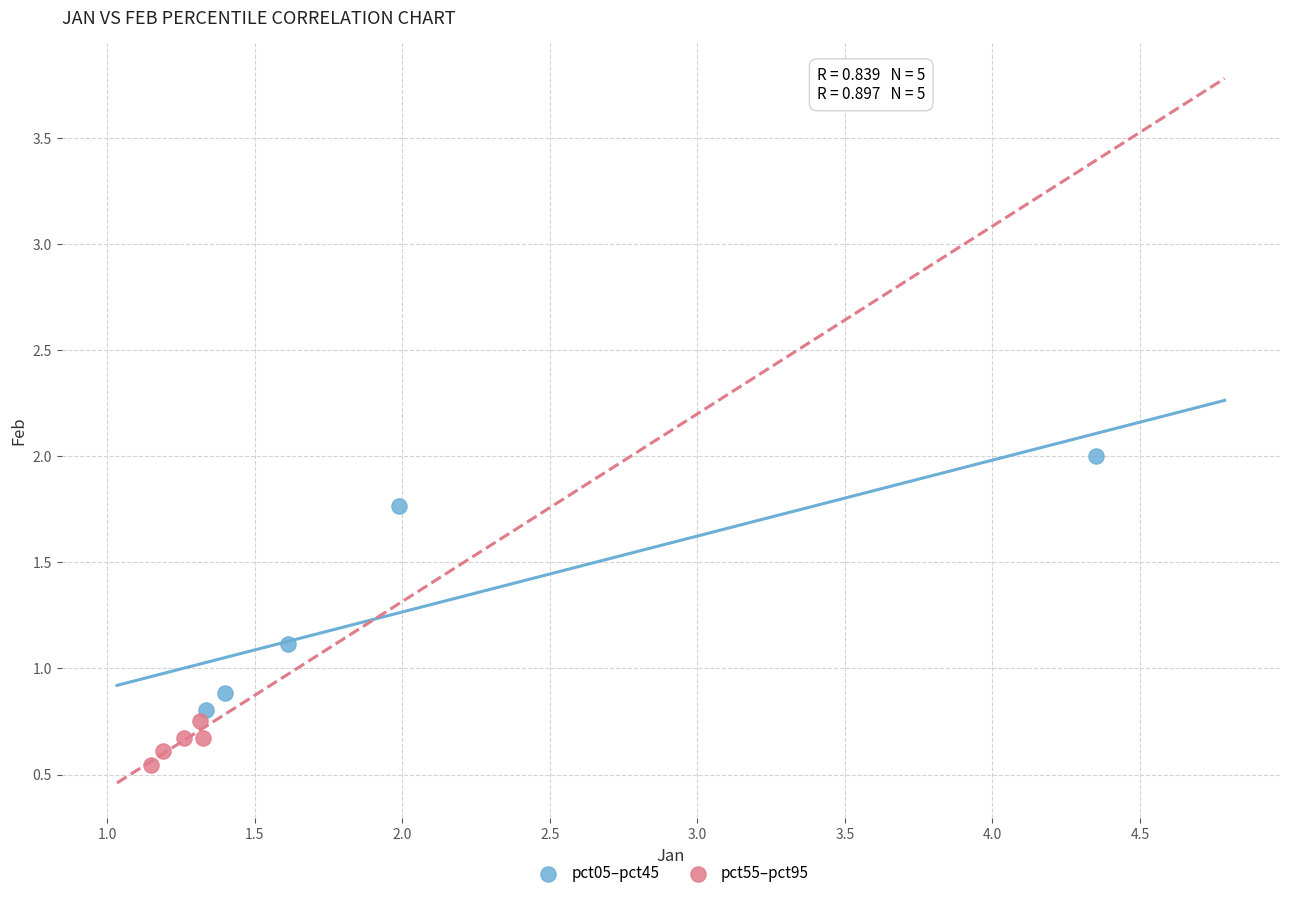

Which series contains the lowest Y value?

pct55–pct95